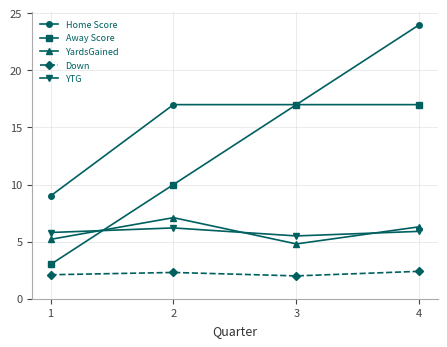

What is the total value across all series at 4?

55.6